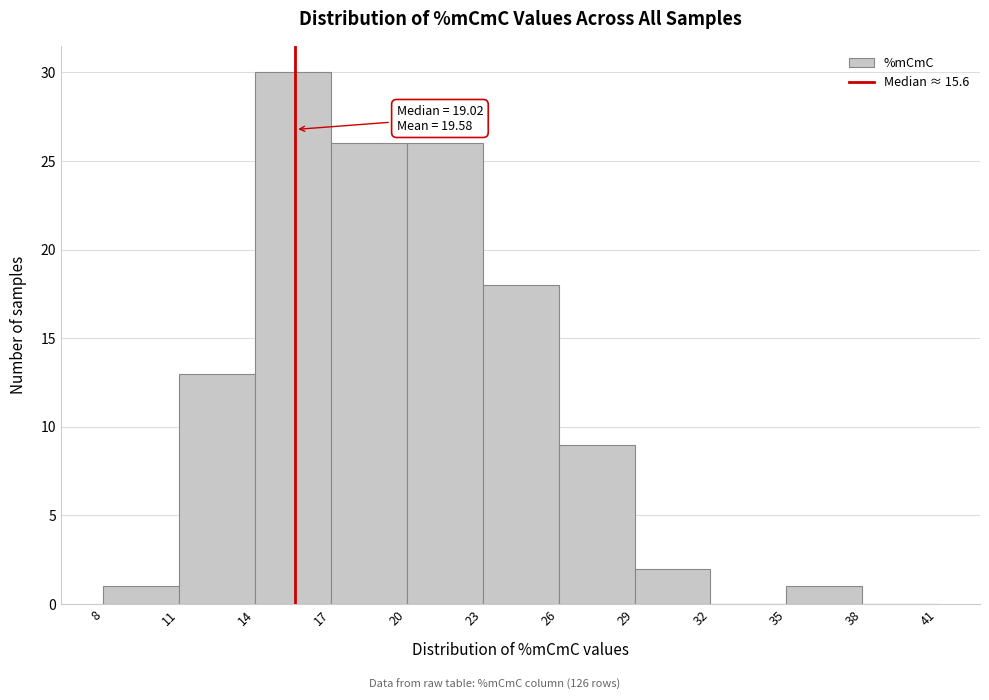

Over which range of the x-axis is the bar tallest?

14 to 17